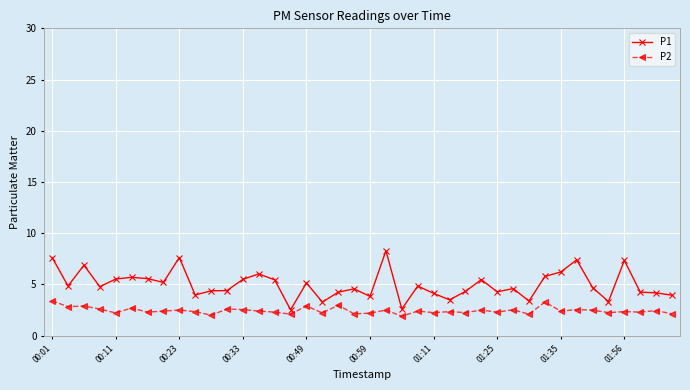

What is the greatest value displayed?

8.3